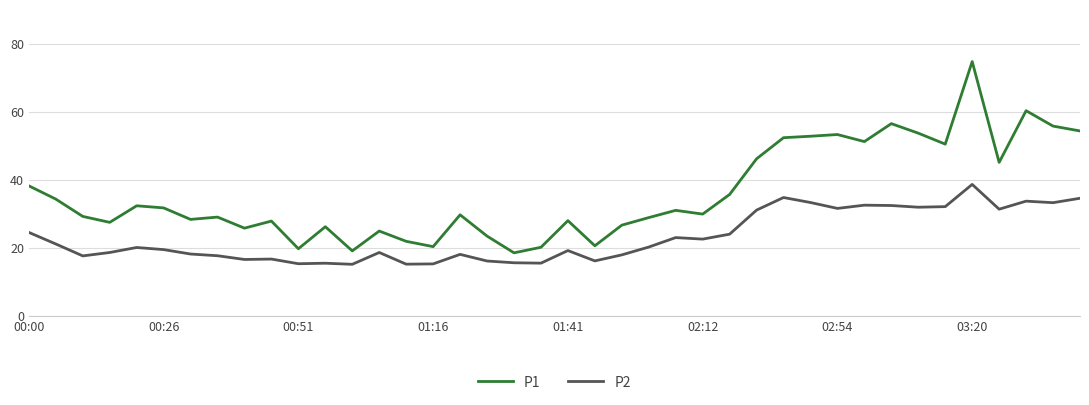

True or false: P2 and P1 intersect in this chart.

False